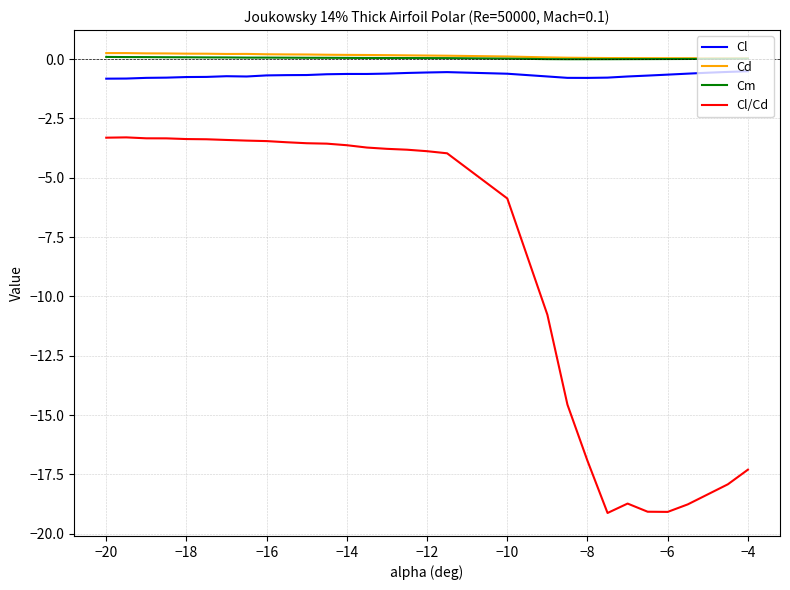

What is the average value of the Cl series?

-0.7